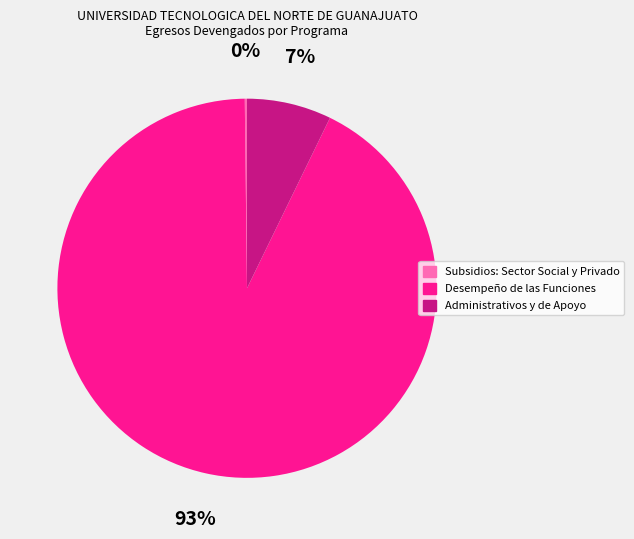

True or false: Desempeño de las Funciones accounts for 83% of the total.

False